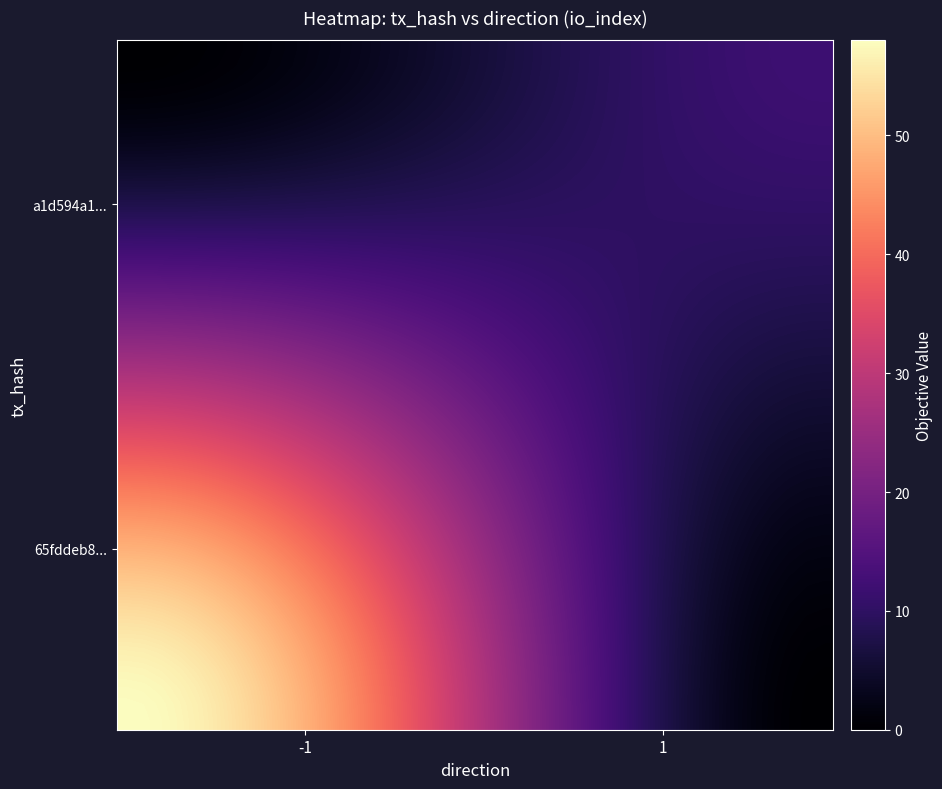

How many data points does each series have?

40